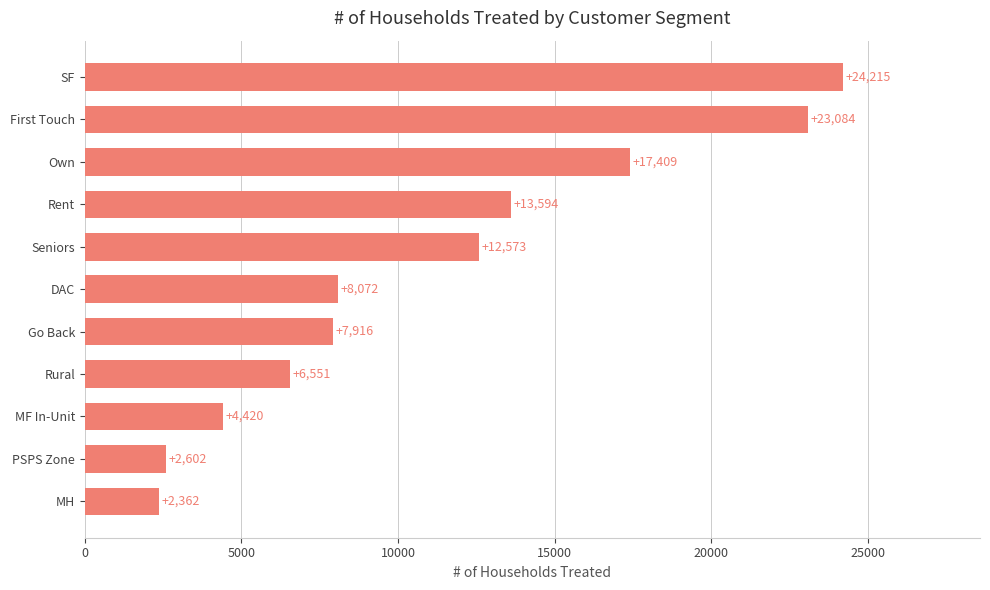

Which has a higher value, Own or MF In-Unit?

Own